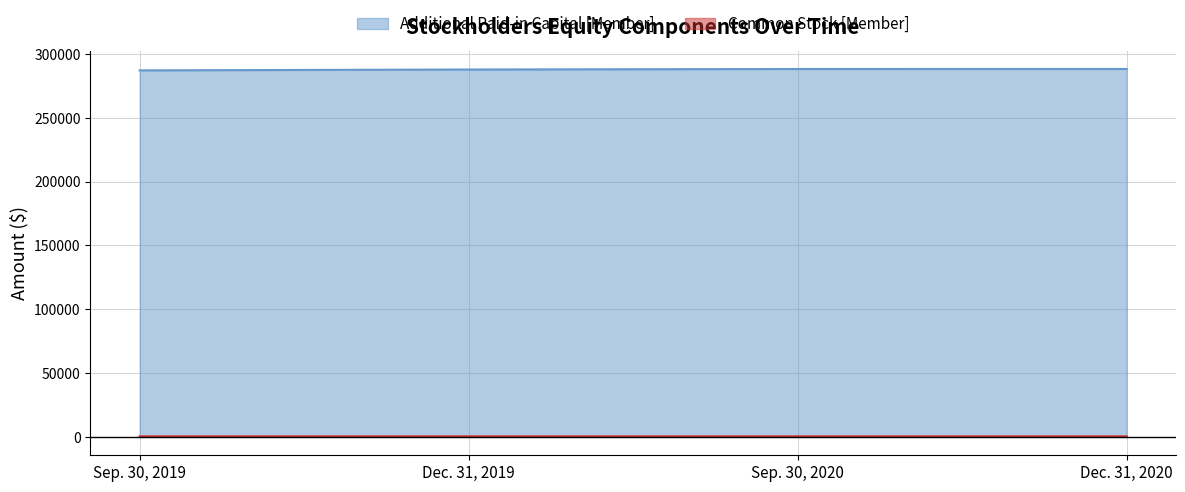

Is the value of Common Stock [Member] at Dec. 31, 2019 greater than the value of Additional Paid-in Capital [Member] at Dec. 31, 2019?

No